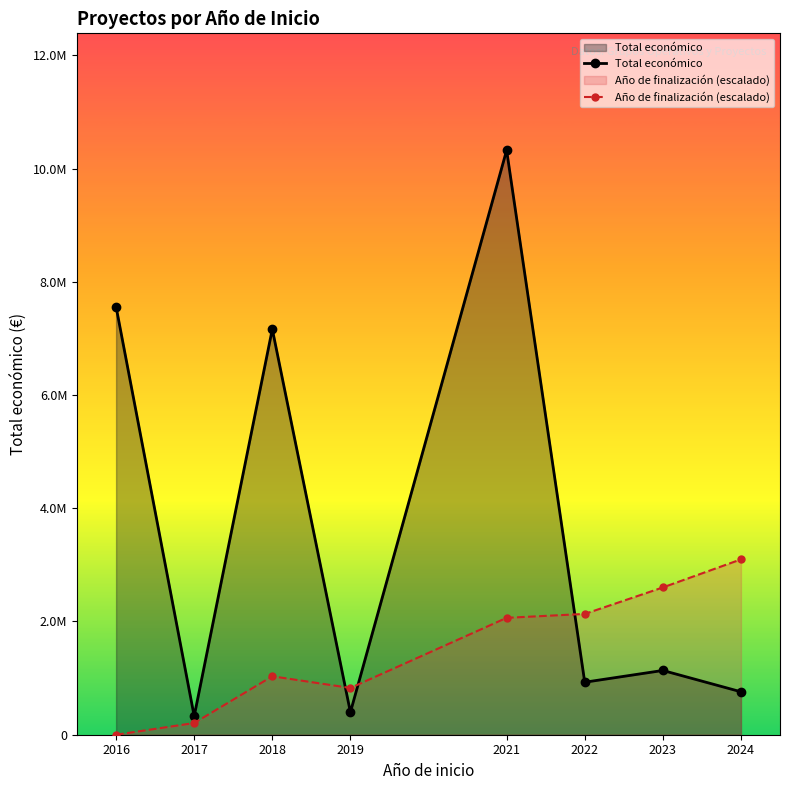

At which label does Año de finalización (escalado) reach its minimum?

2016